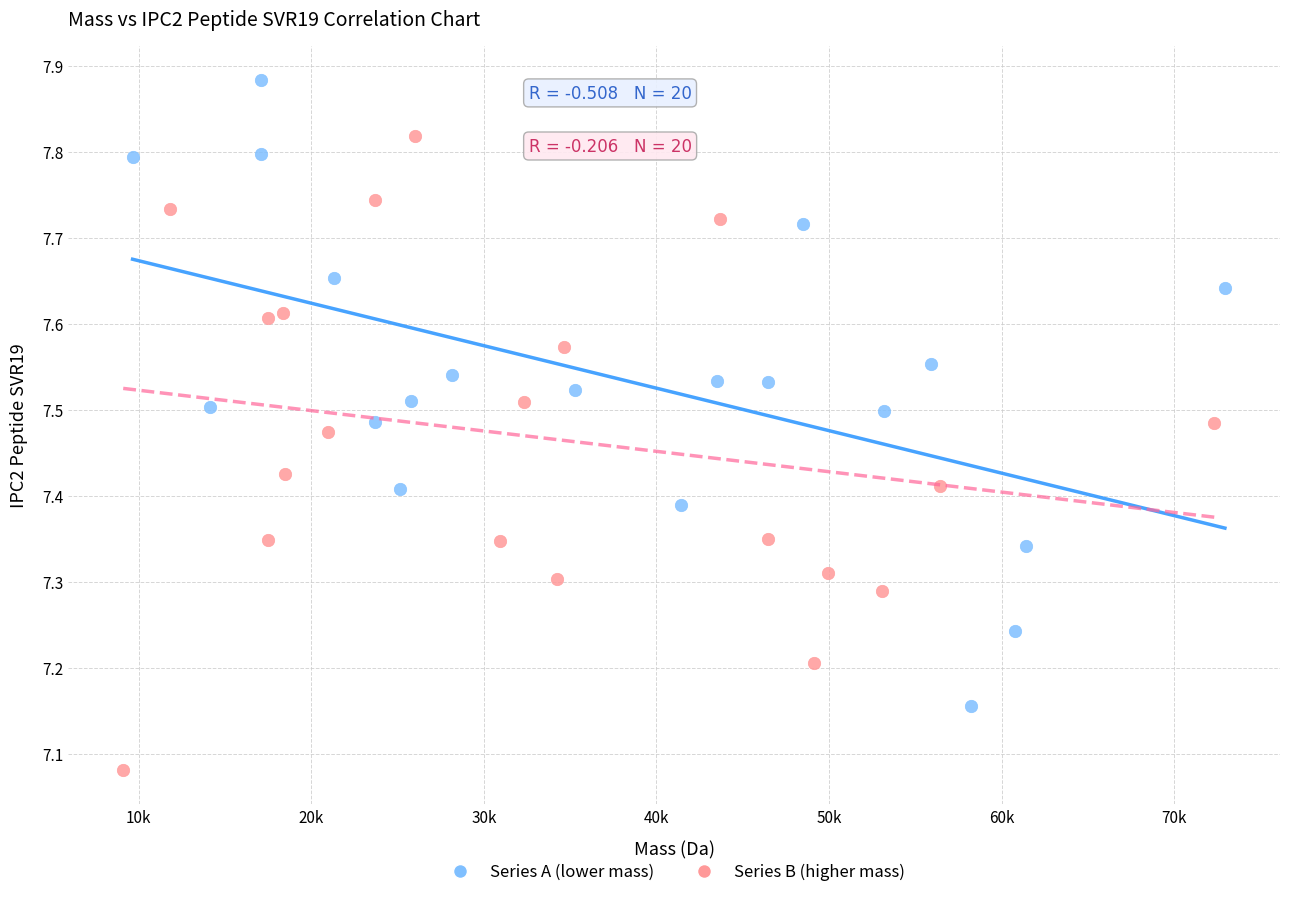

Which series reaches the maximum Y coordinate?

Series A (lower mass)